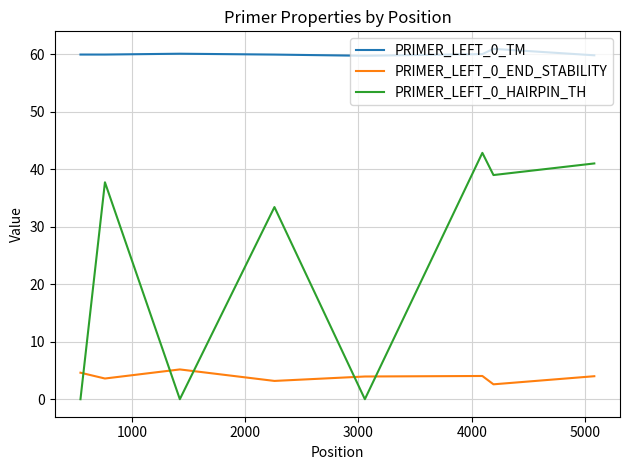

In PRIMER_LEFT_0_END_STABILITY, how many points are lower than both neighbors (excluding endpoints)?

3